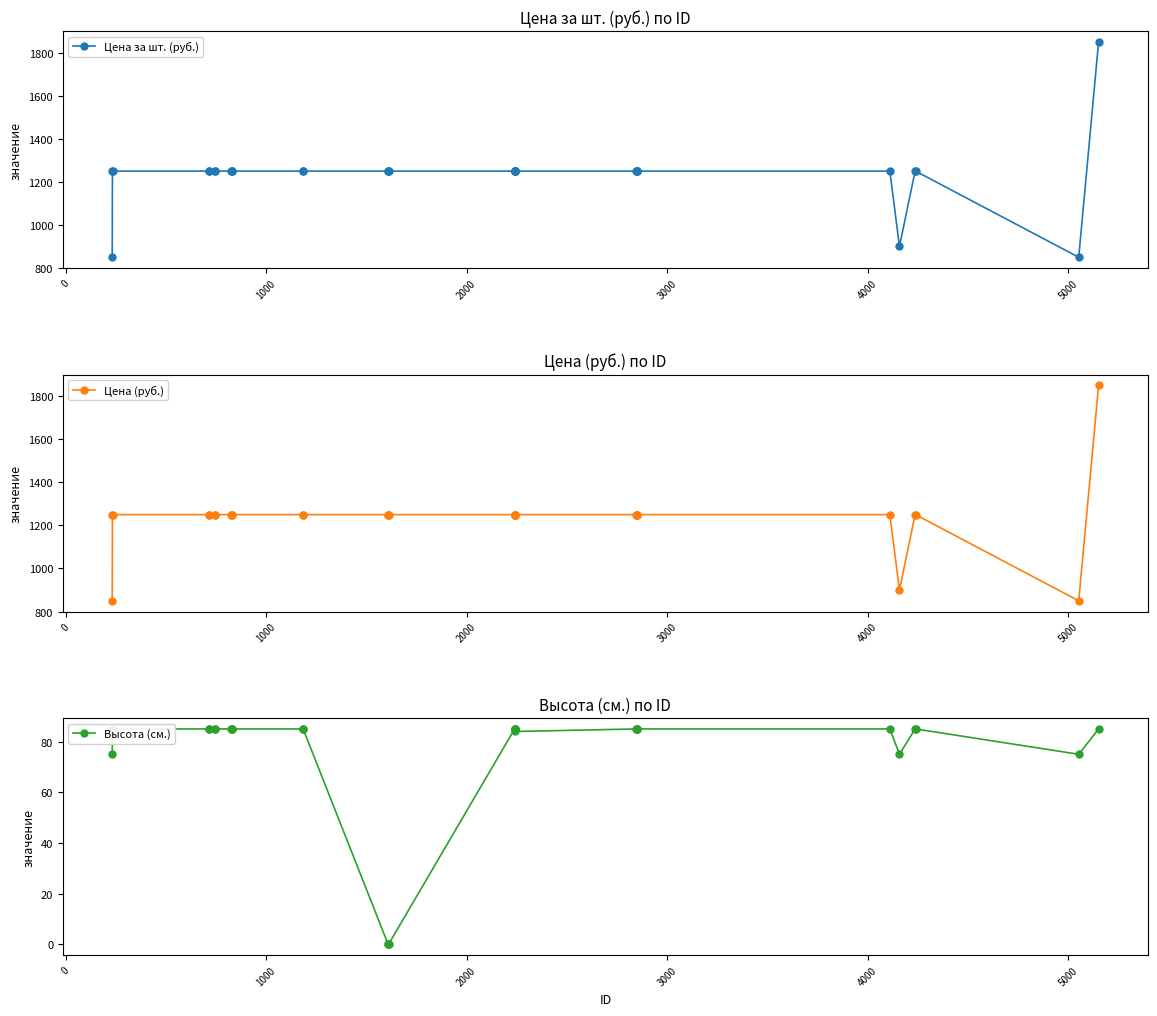

True or false: Высота (см.) and Цена (руб.) cross at least once.

False